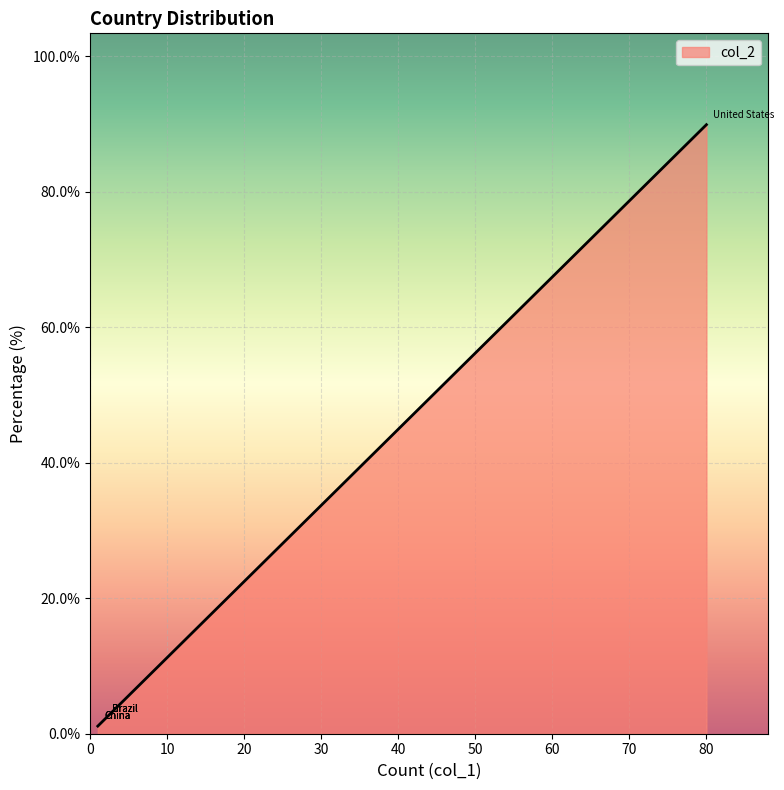

How many lines are shown in the chart?

1